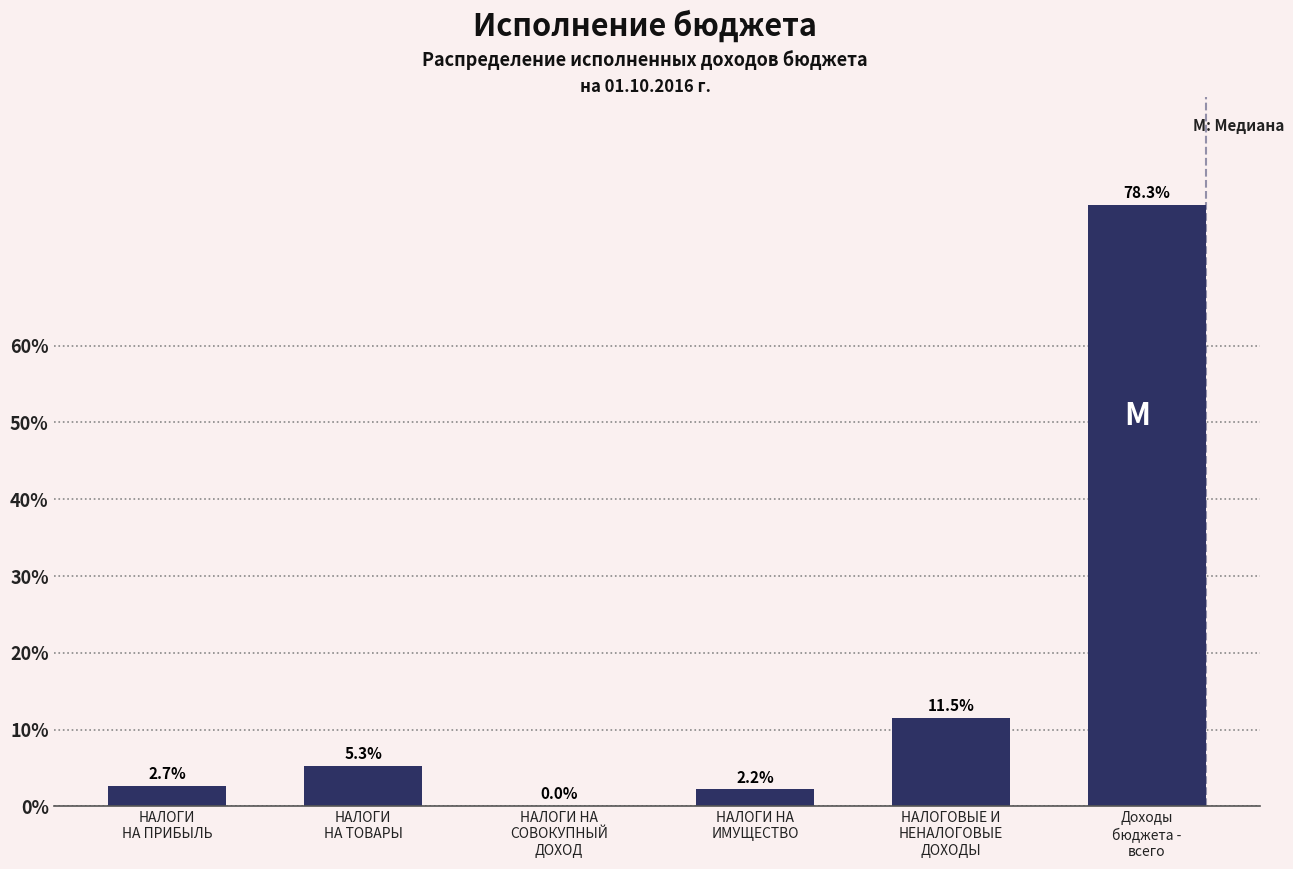

What is the sum of all values?

100.0